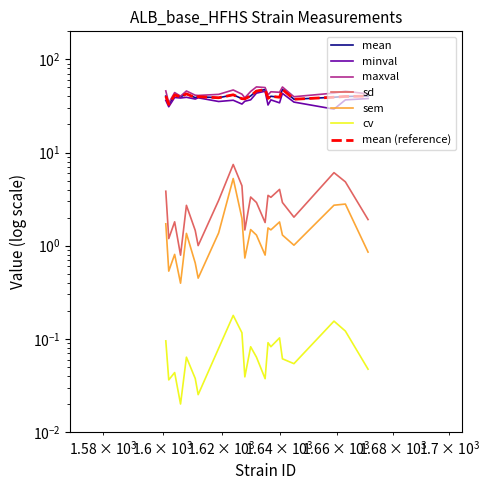

The sd series shows 1.5 at CC011. True or false?

True